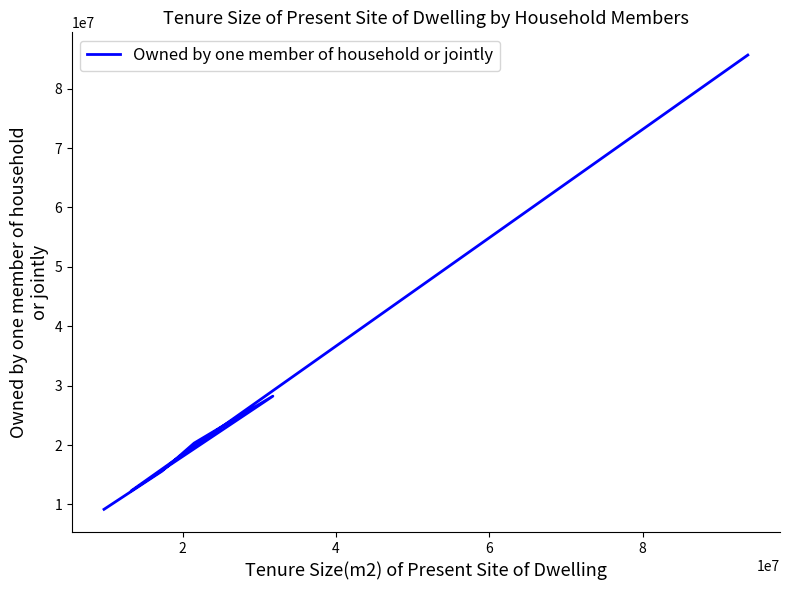

How many data points are above 20336000?

2